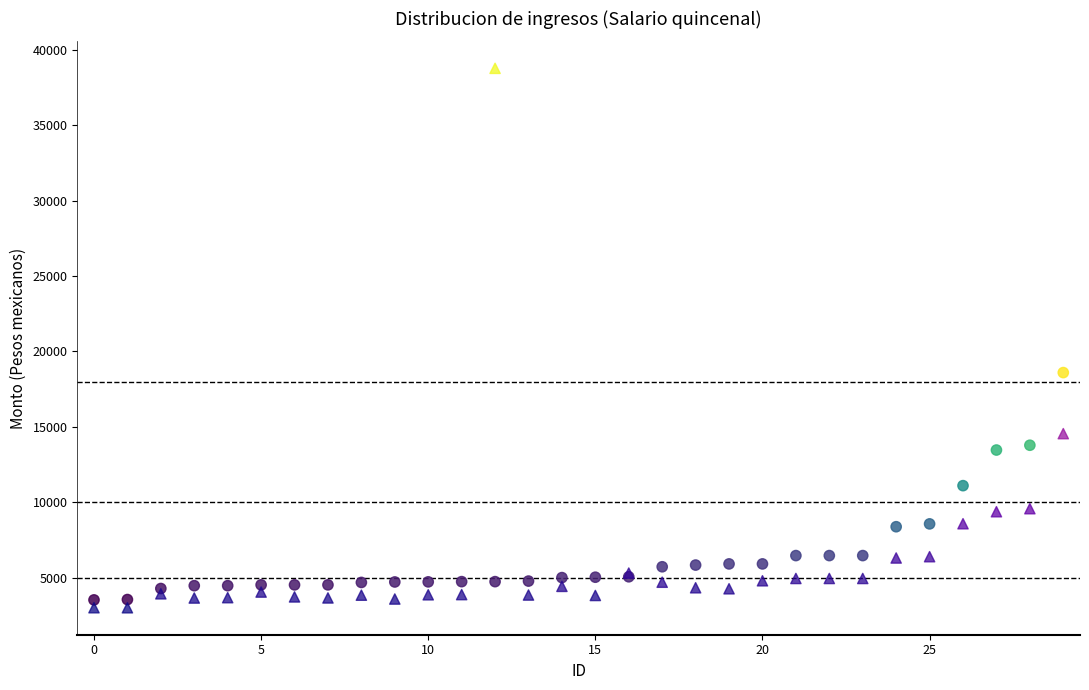

In the Monto neto series, what Y value is closest to 20886?

14548.8